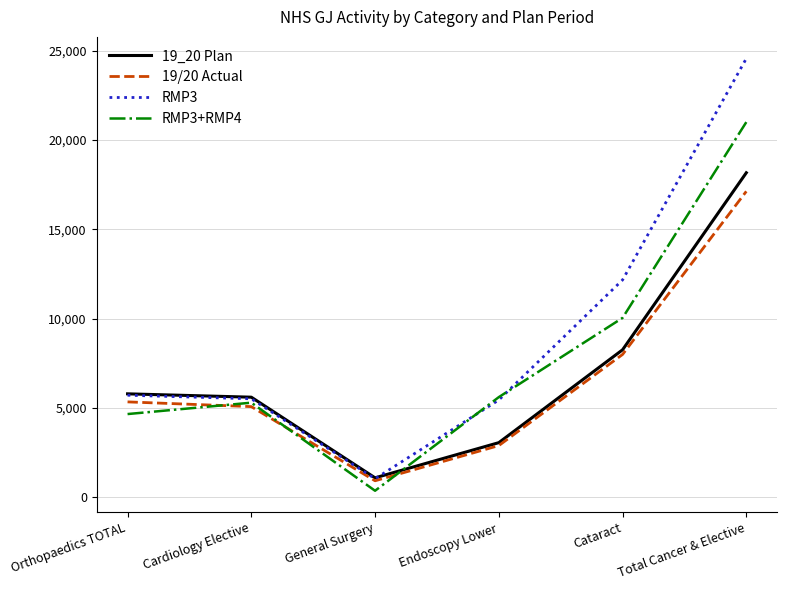

Is it true that 19/20 Actual equals 7989.0 at Cataract?

True